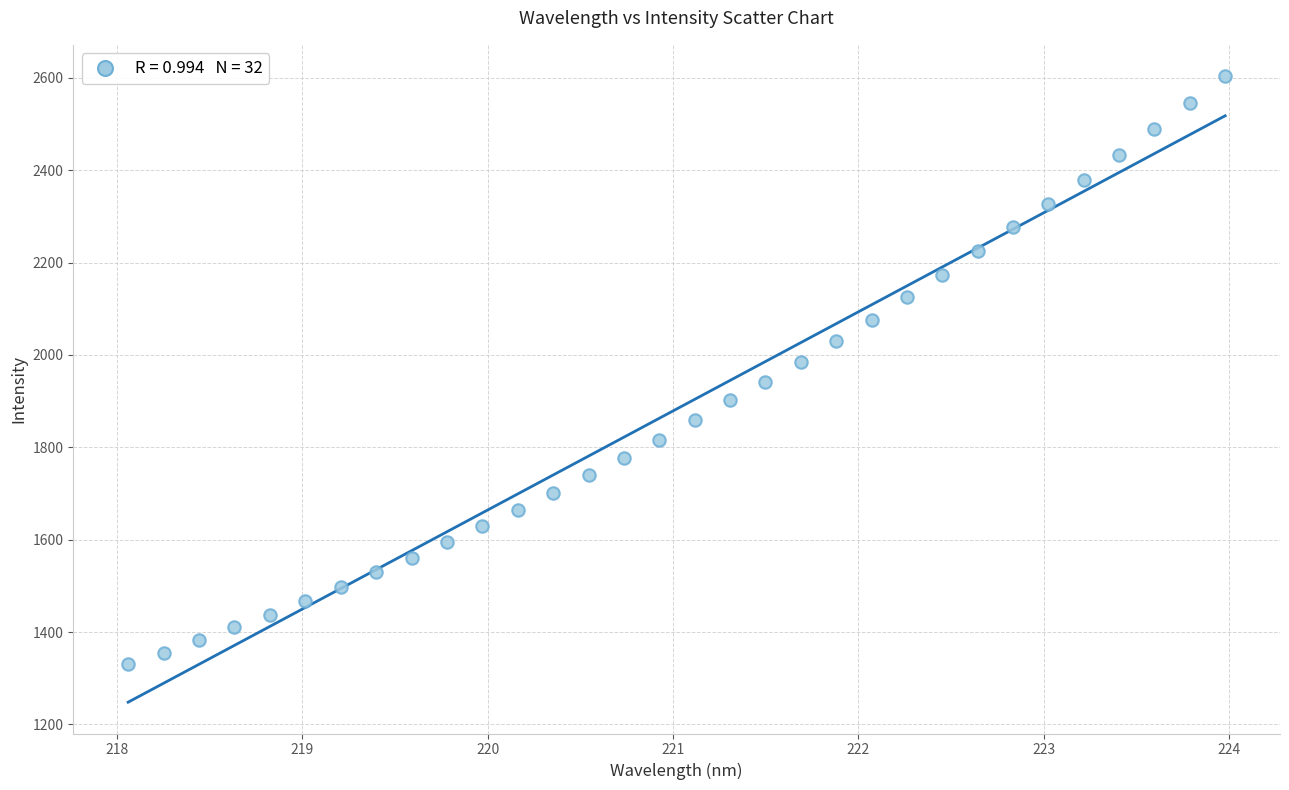

What is the range of X values (max minus min)?

5.9